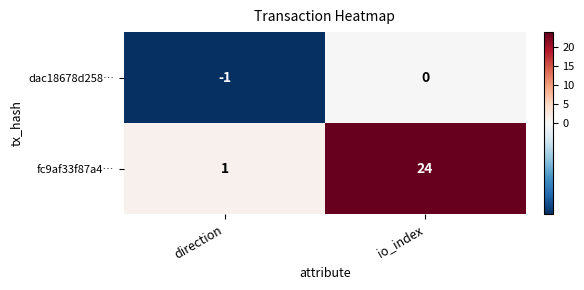

How many categories are shown in the chart?

2